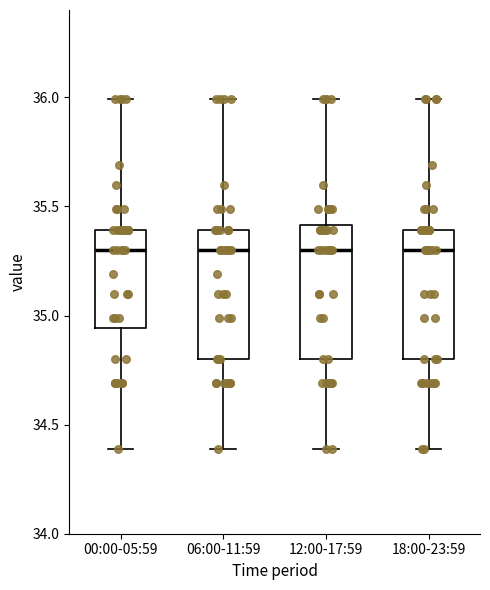

Reading left to right, transcribe this box plot: for each box, give where its median line is, the range the box spans, and where its two whiskers end, as read against the y-axis. The values are not printed on the chart, so give them approximately, as read against the axis.

00:00-05:59: median 35.30, box 34.95 to 35.40, whiskers 34.40 to 36.00
06:00-11:59: median 35.30, box 34.80 to 35.40, whiskers 34.40 to 36.00
12:00-17:59: median 35.30, box 34.80 to 35.40, whiskers 34.40 to 36.00
18:00-23:59: median 35.30, box 34.80 to 35.40, whiskers 34.40 to 36.00